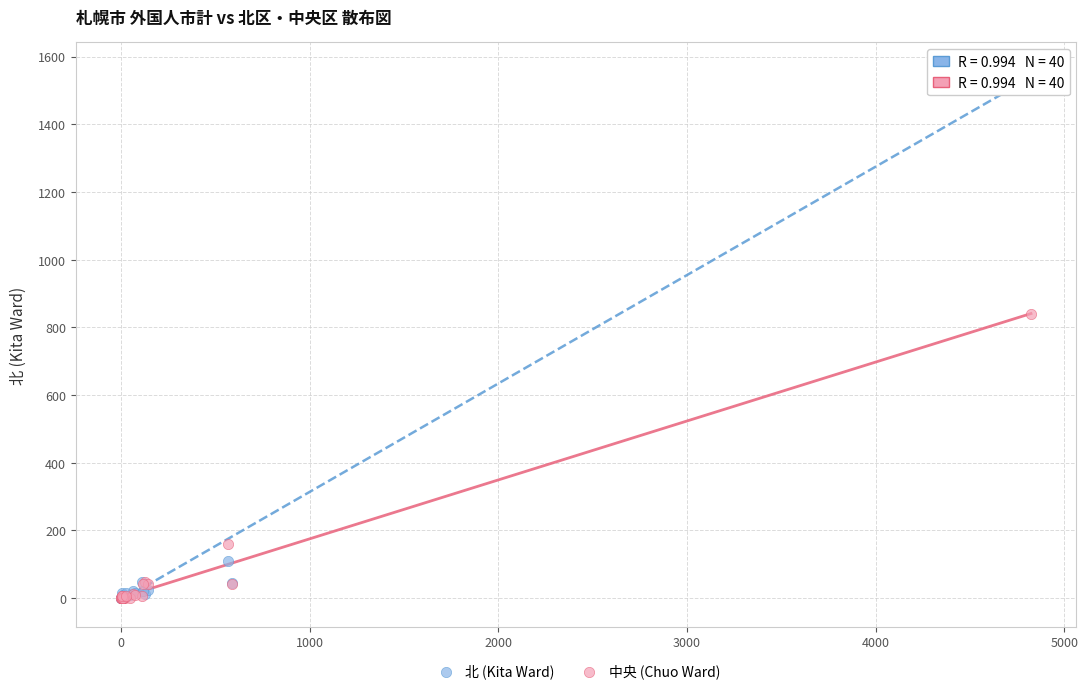

Across all series, what Y value is closest to 781?

840